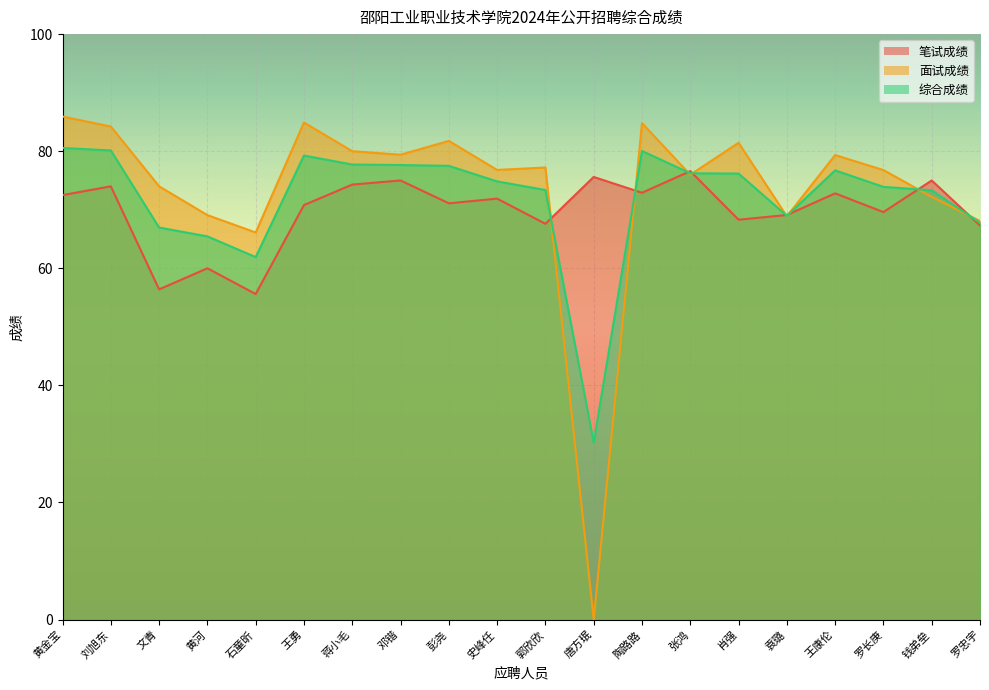

Reading right to left, what are all the values shown in this chart?

笔试成绩: 67.3	75.0	69.6	72.8	69.1	68.3	76.6	72.9	75.6	67.6	71.9	71.1	75.0	74.3	70.8	55.6	60.0	56.4	74.0	72.5
面试成绩: 68.1	72.2	76.8	79.3	68.9	81.4	76.0	84.8	0.0	77.2	76.8	81.8	79.4	80.0	84.9	66.1	69.1	74.0	84.2	85.9
综合成绩: 67.8	73.3	73.9	76.7	69.0	76.2	76.2	80.0	30.2	73.4	74.8	77.5	77.6	77.7	79.3	61.9	65.4	67.0	80.1	80.6